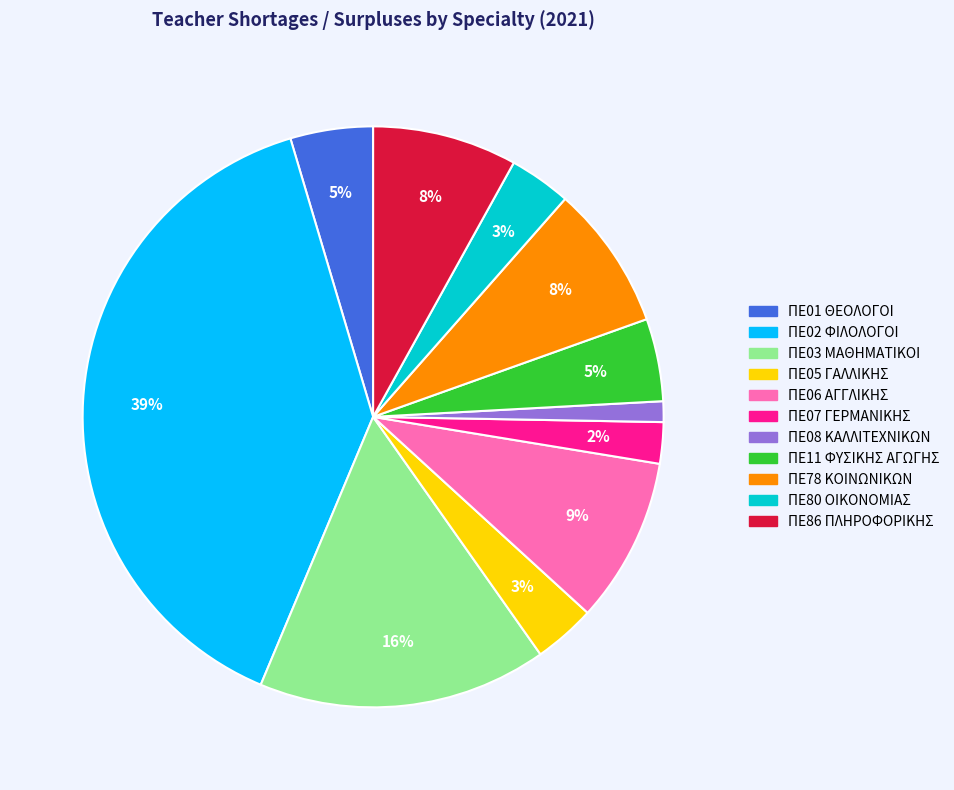

Which category has the smallest portion of the pie?

ΠΕ08 ΚΑΛΛΙΤΕΧΝΙΚΩΝ